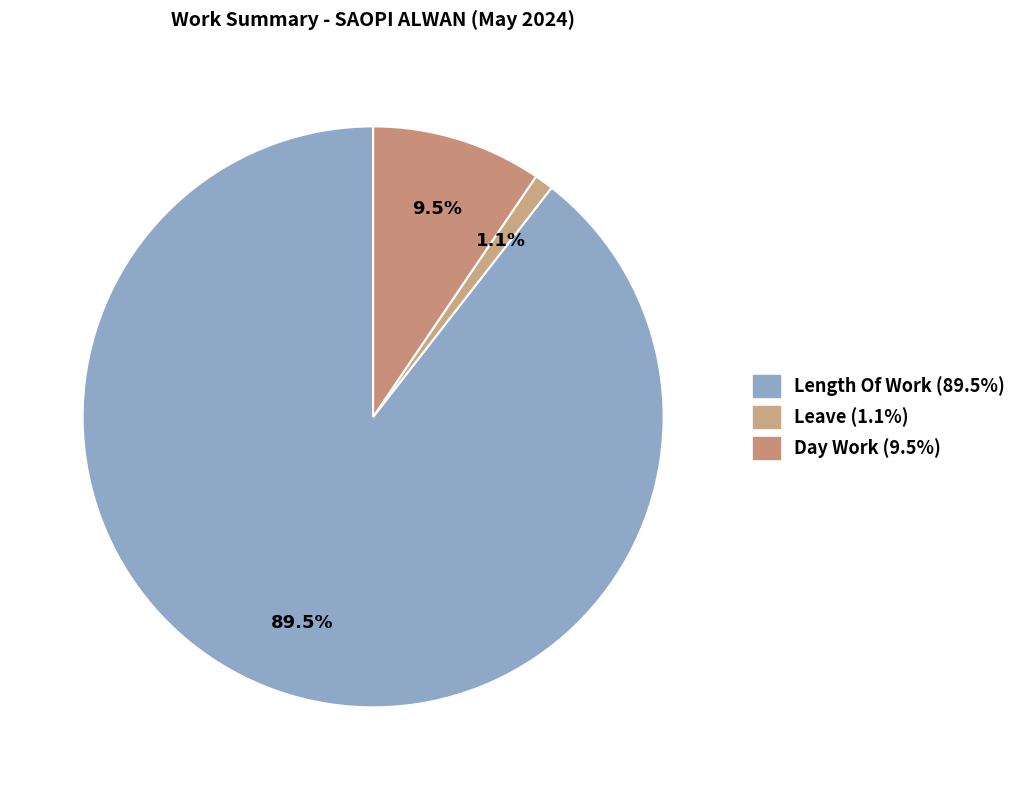

What is the largest slice in the pie chart?

Length Of Work